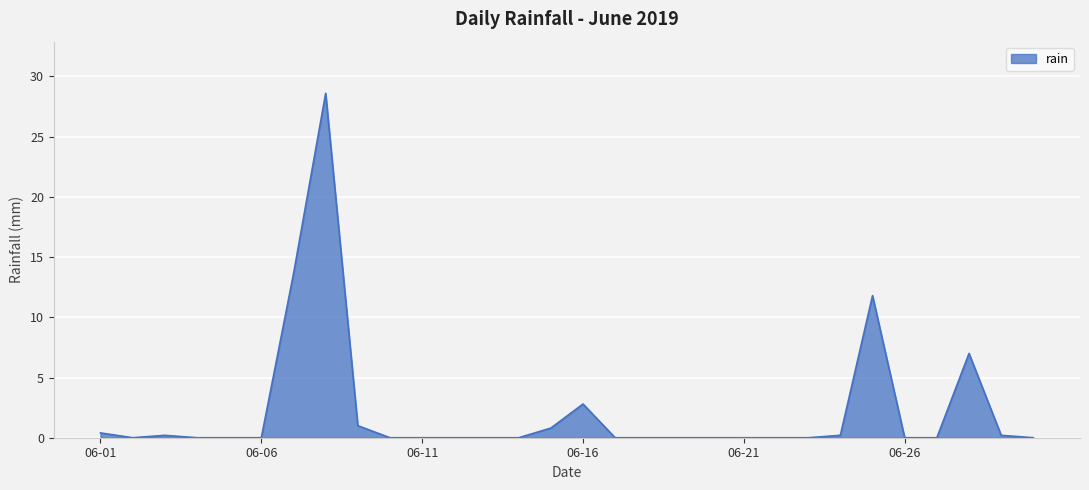

Reading left to right, what are all the values shown in this chart?

0.4	0.0	0.2	0.0	0.0	0.0	13.6	28.6	1.0	0.0	0.0	0.0	0.0	0.0	0.8	2.8	0.0	0.0	0.0	0.0	0.0	0.0	0.0	0.2	11.8	0.0	0.0	7.0	0.2	0.0